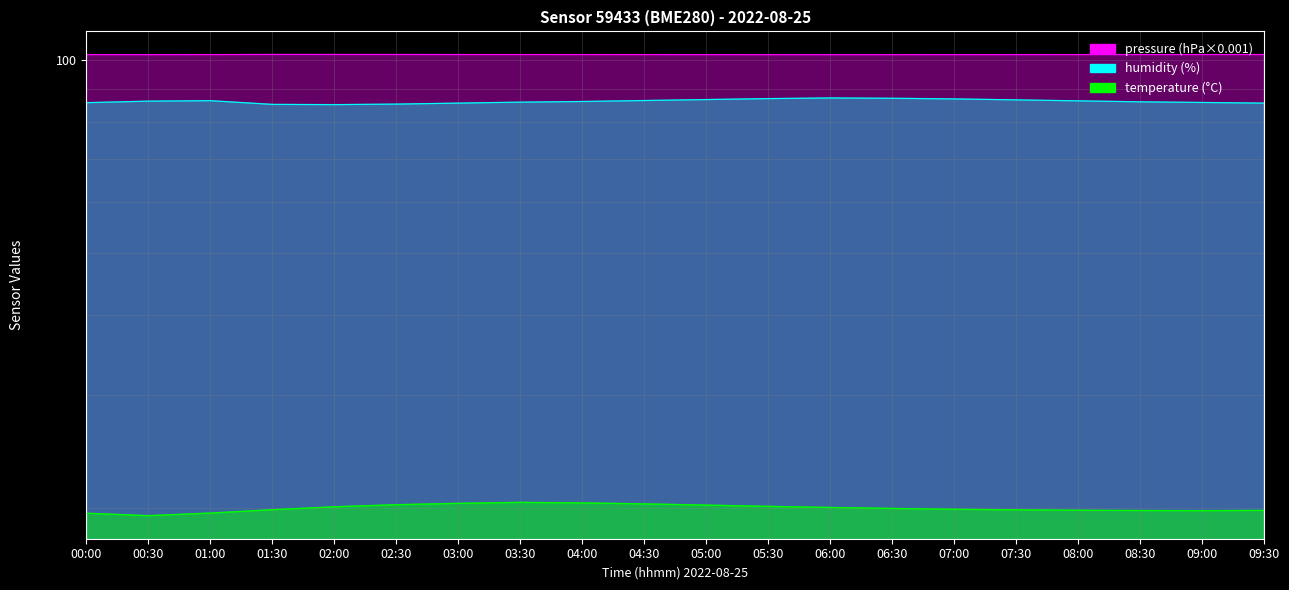

What is the difference between the second highest and minimum values in the temperature series?

0.9